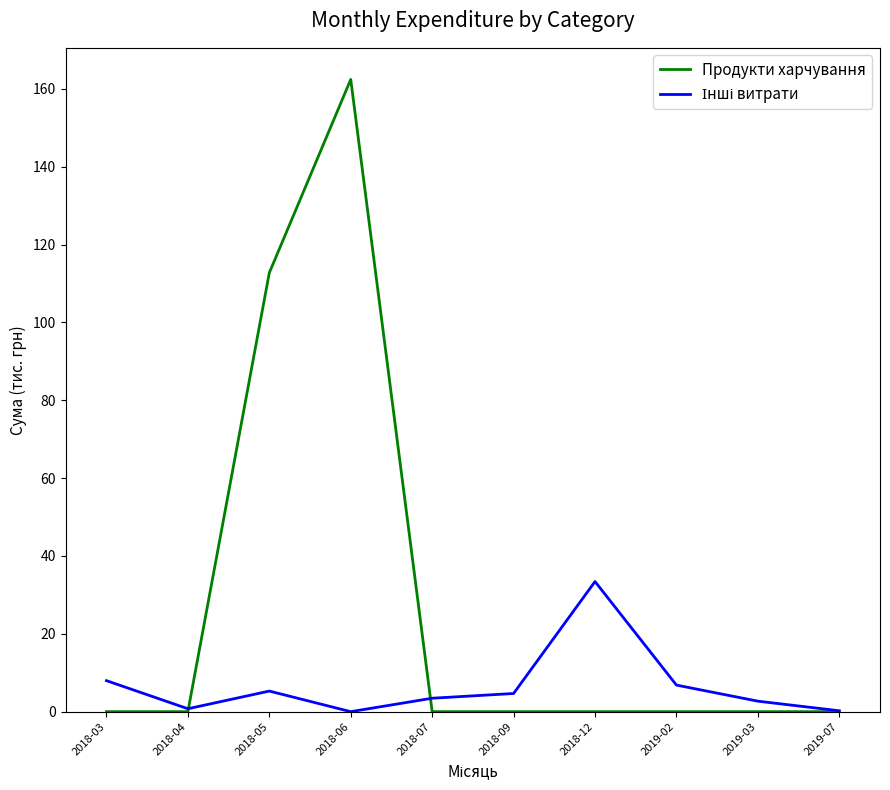

True or false: Продукти харчування has a value of 0.0 at 2019-07.

True